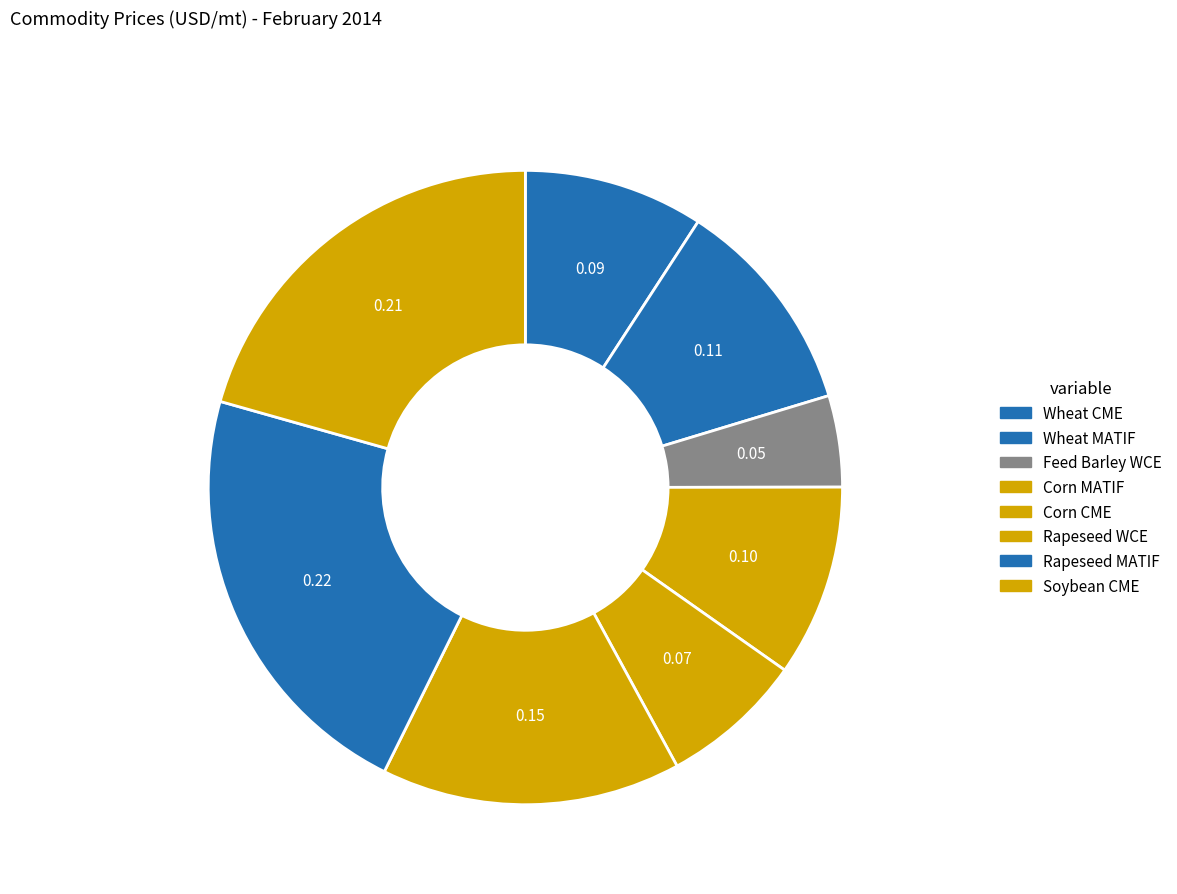

What is the change in value from Corn MATIF to Soybean CME?

+264.7